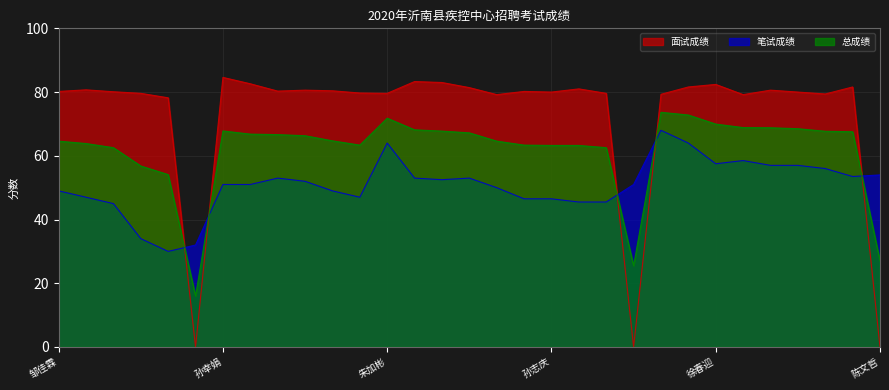

Read the 总成绩 value at 代红.

73.7